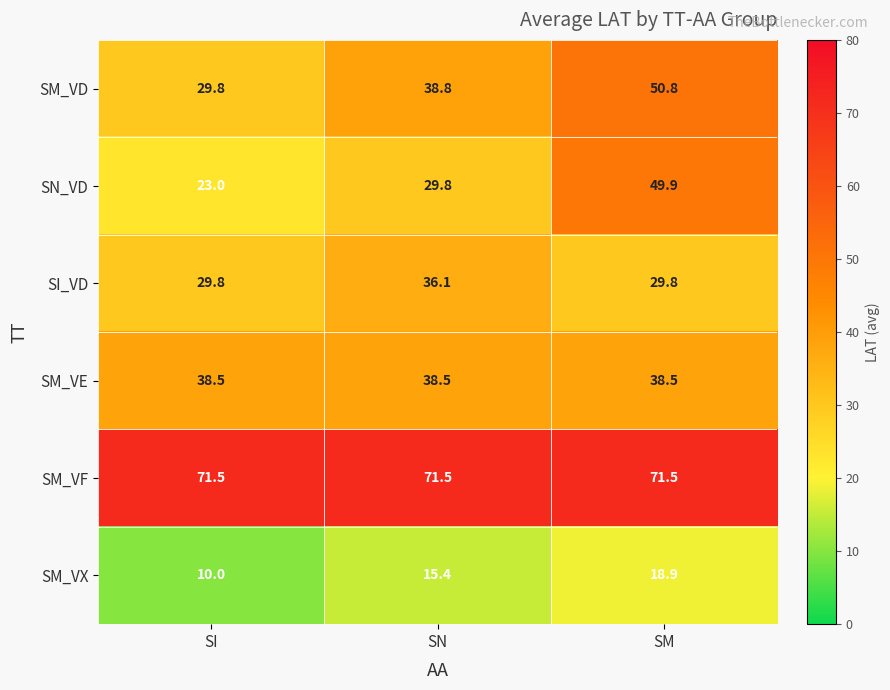

What is the sum of the SN_VD values at SI and SM?

72.9